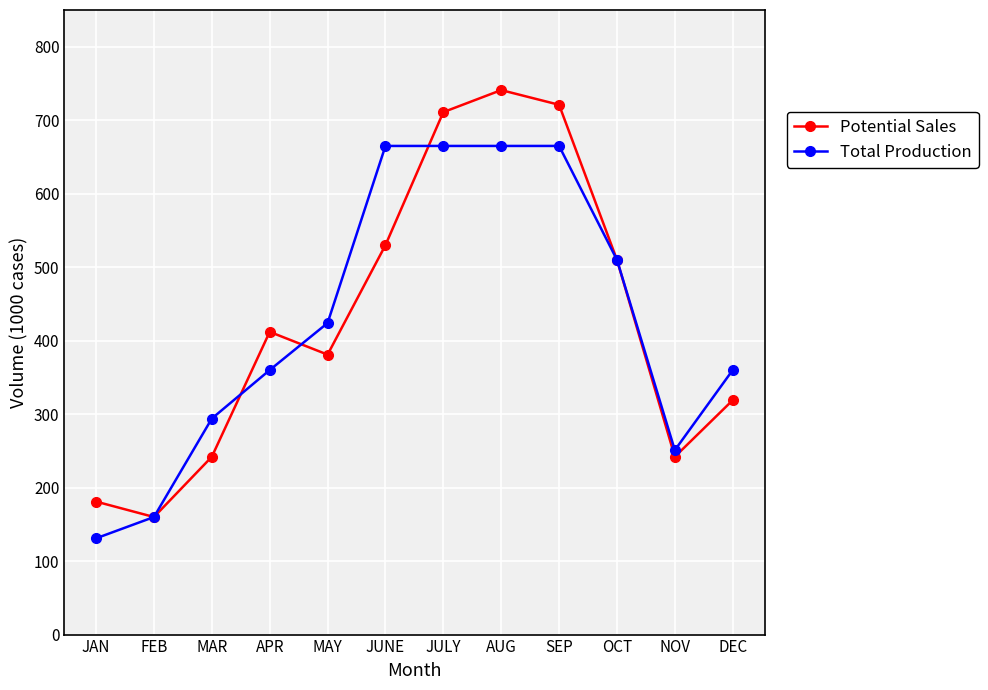

What is the value of the Potential Sales point at the 11th from the left?

242